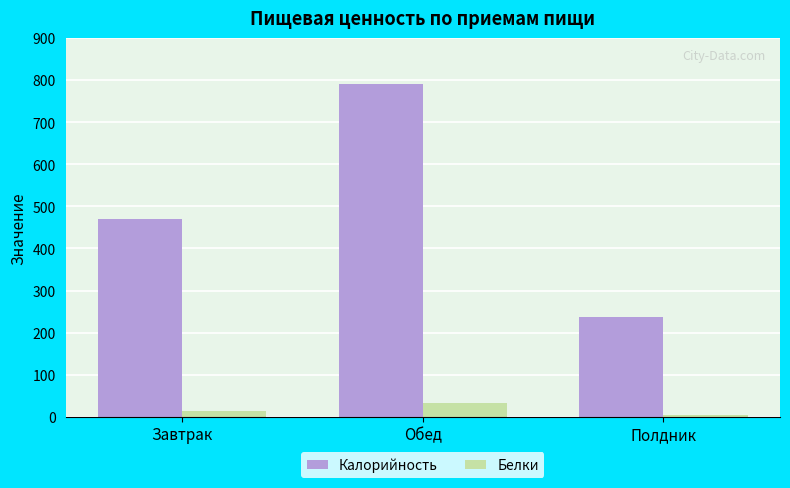

What is the value of the Калорийность bar at the 3rd from the left?

237.4